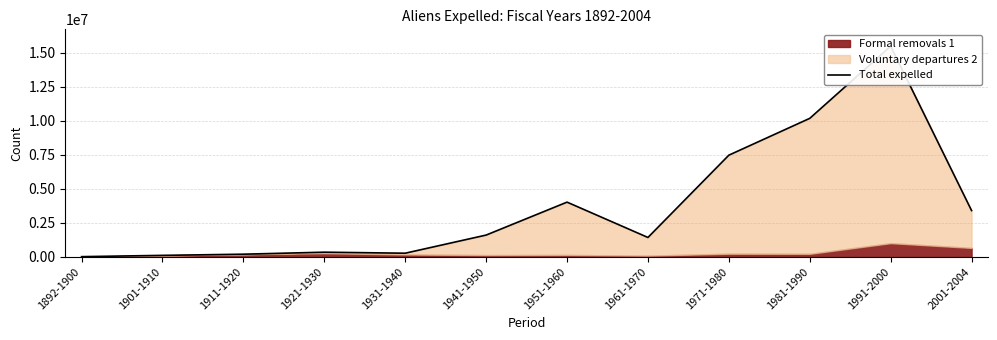

What is the label of the 6th point from the left?

1941-1950